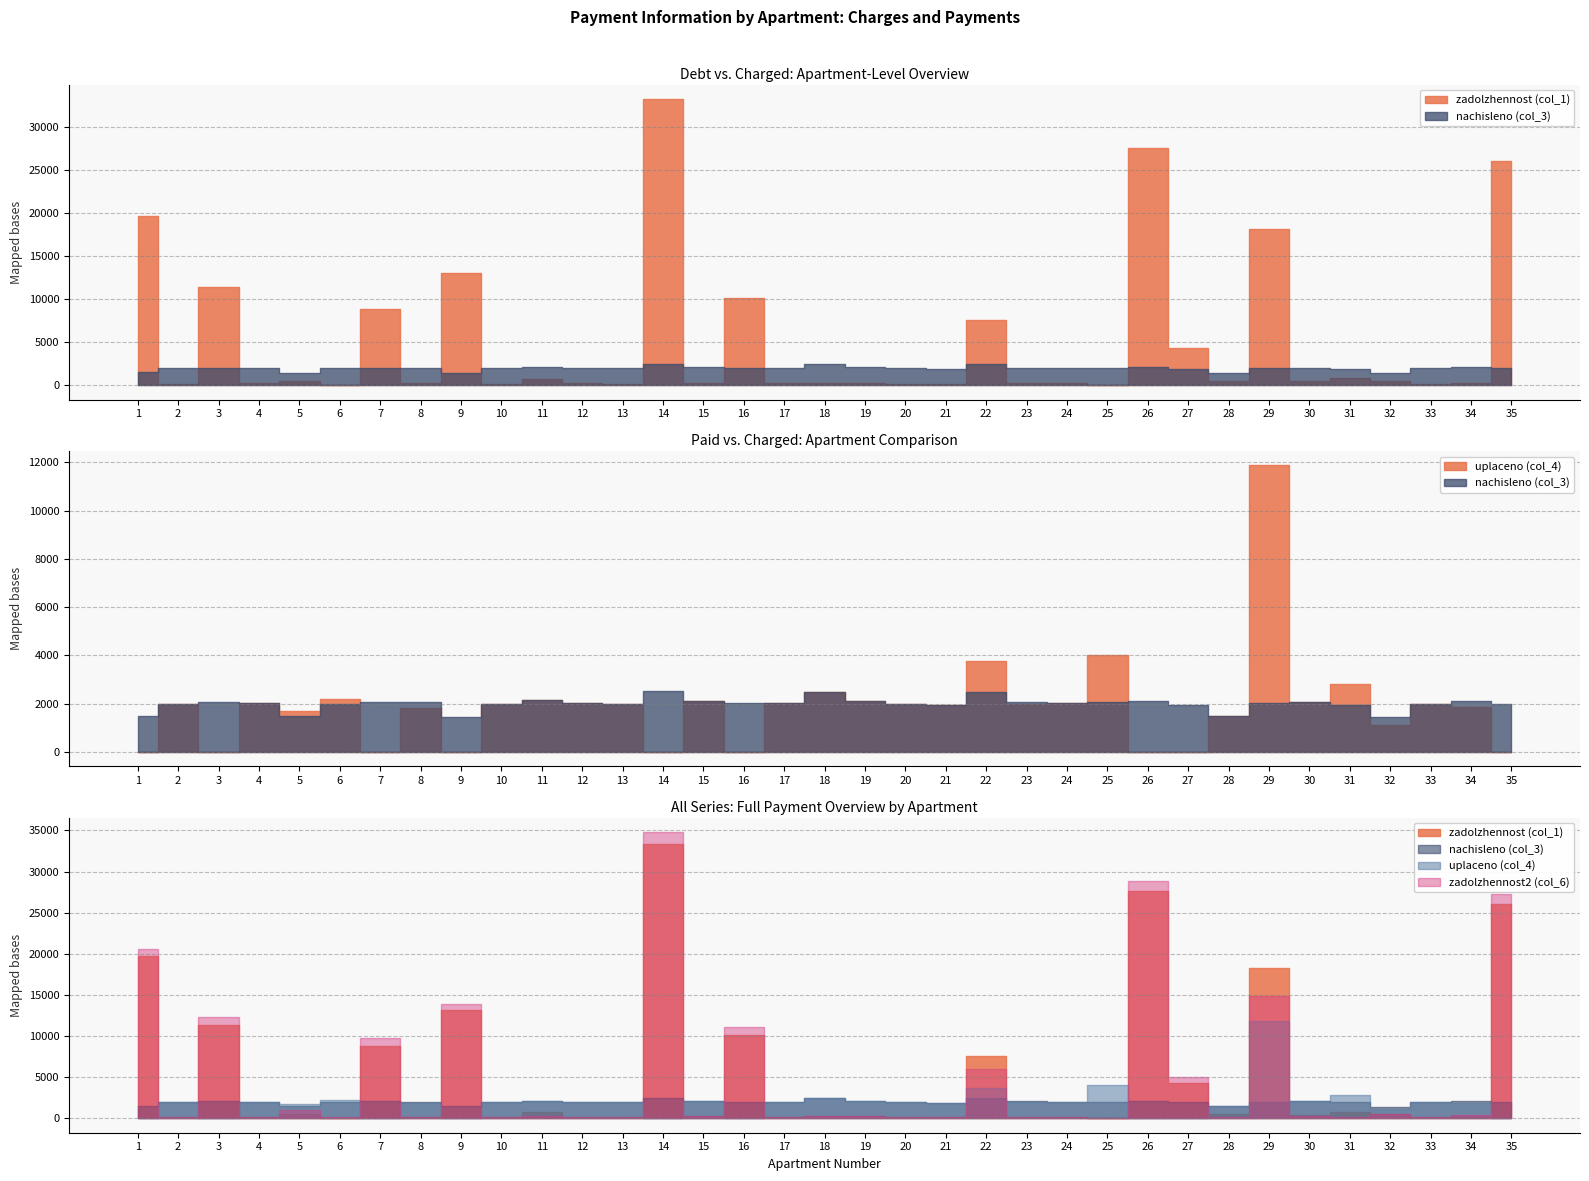

Rank the categories by uplaceno (col_4) value from highest to lowest.

29, 25, 22, 31, 18, 6, 11, 15, 19, 30, 12, 17, 4, 24, 13, 10, 20, 23, 33, 2, 21, 34, 8, 5, 28, 32, 1, 3, 7, 9, 14, 16, 26, 27, 35